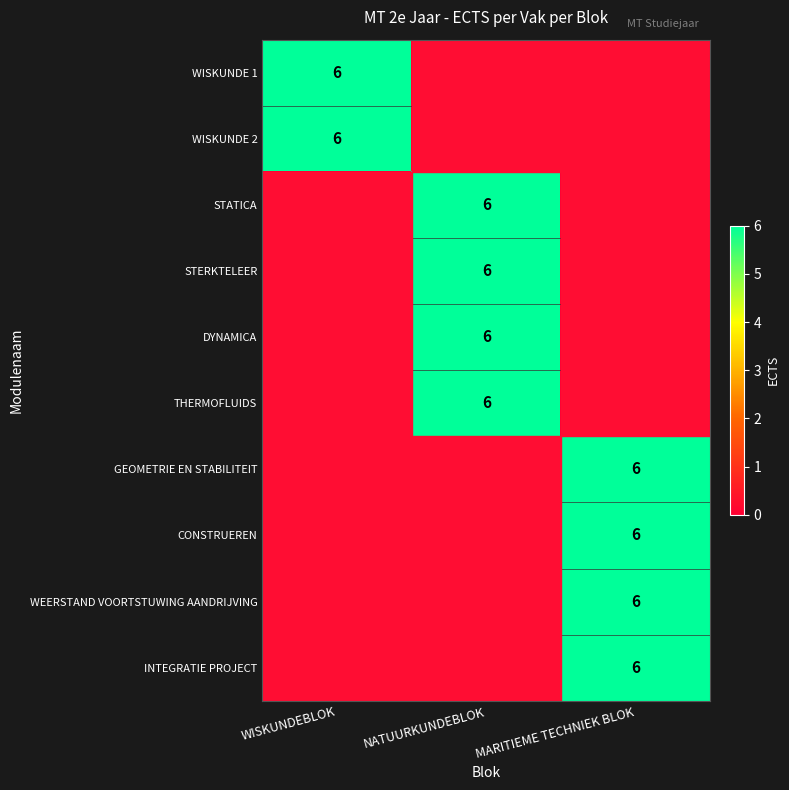

The value of INTEGRATIE PROJECT at MARITIEME TECHNIEK BLOK is 8. True or false?

False